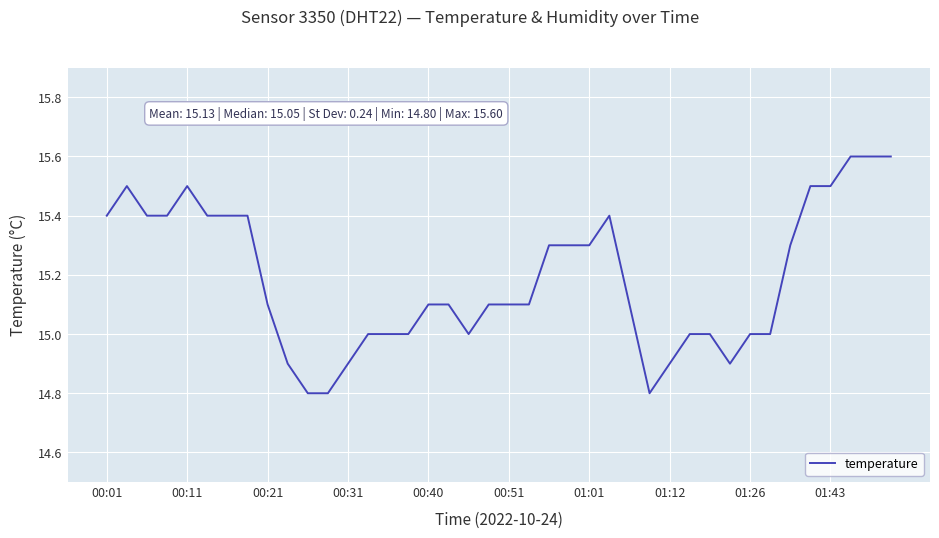

What is the difference between the second highest and second lowest values?

0.8